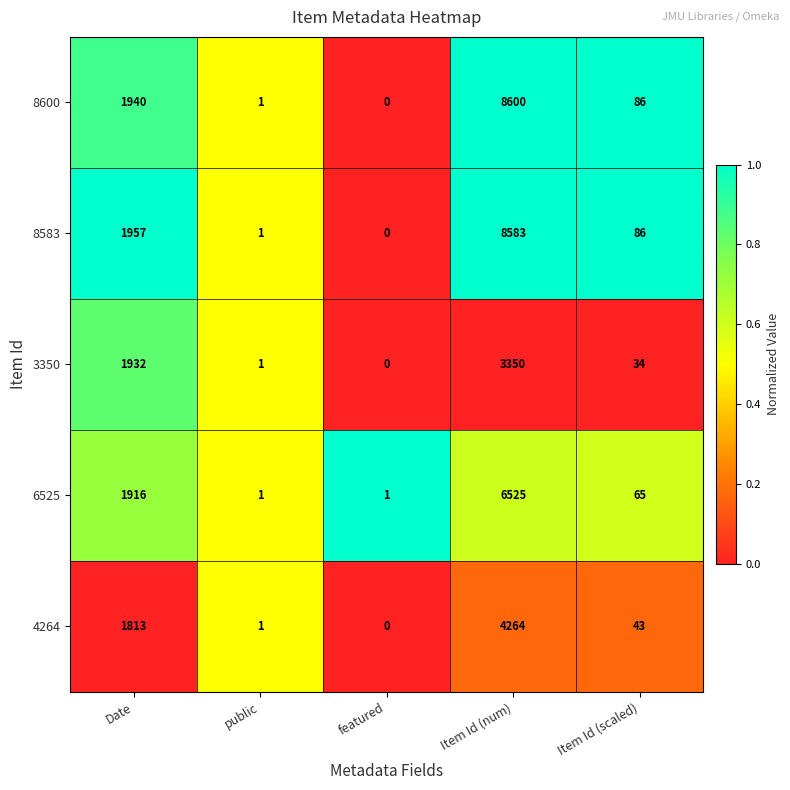

Rank the series by their maximum value, from highest to lowest.

8600, 8583, 6525, 4264, 3350